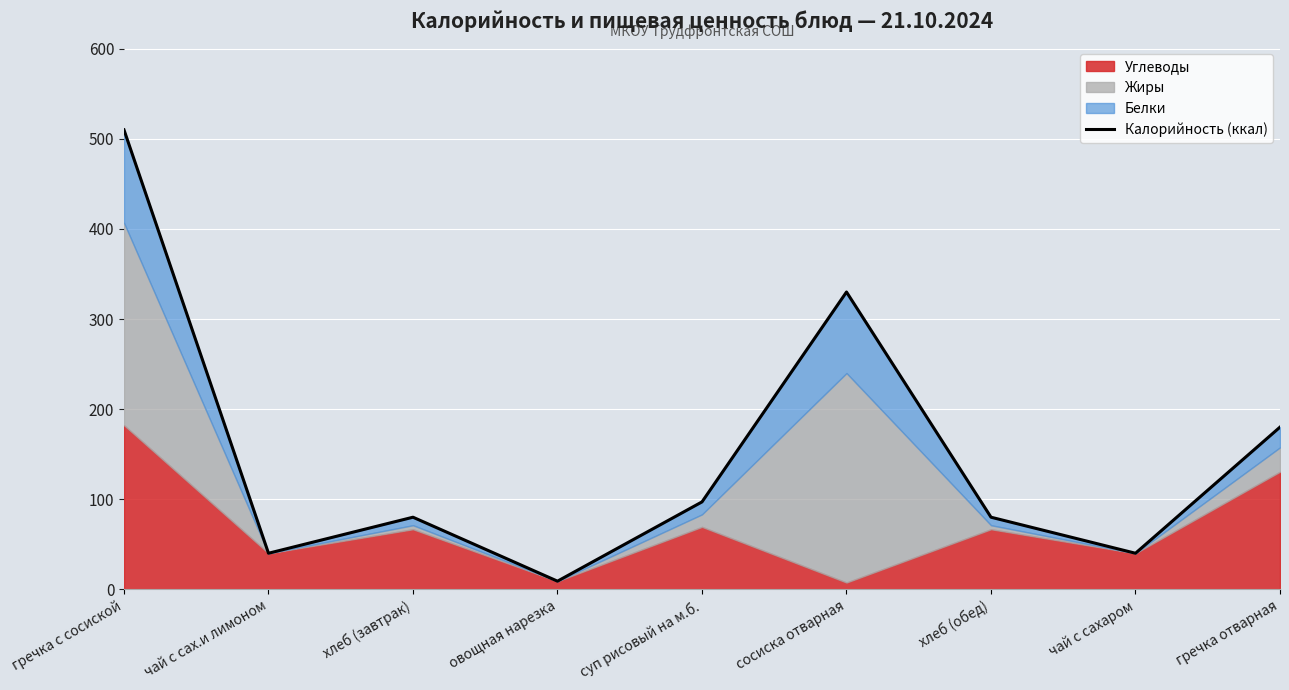

What is the label of the 4th point from the left?

овощная нарезка